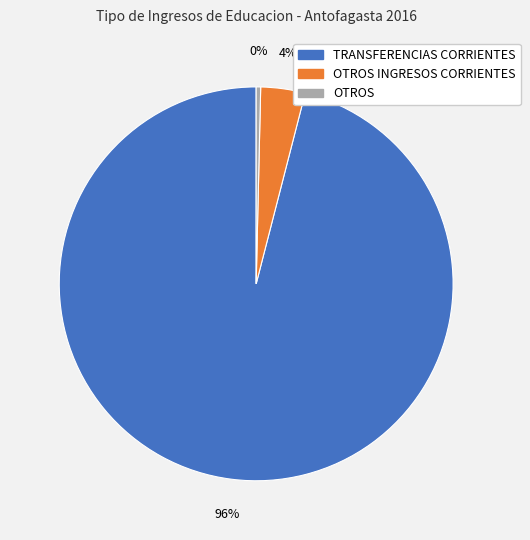

Is there a majority slice in this chart?

Yes